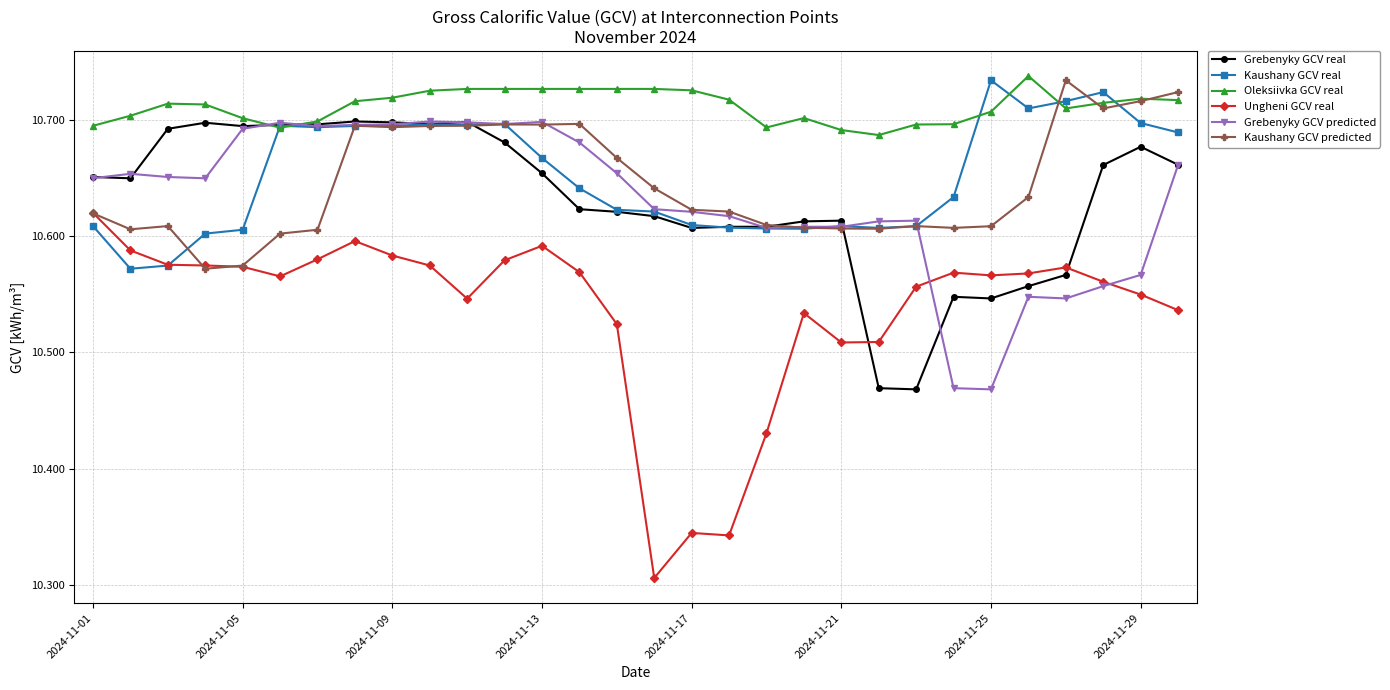

What is the sum of all Kaushany GCV real values?

319.5